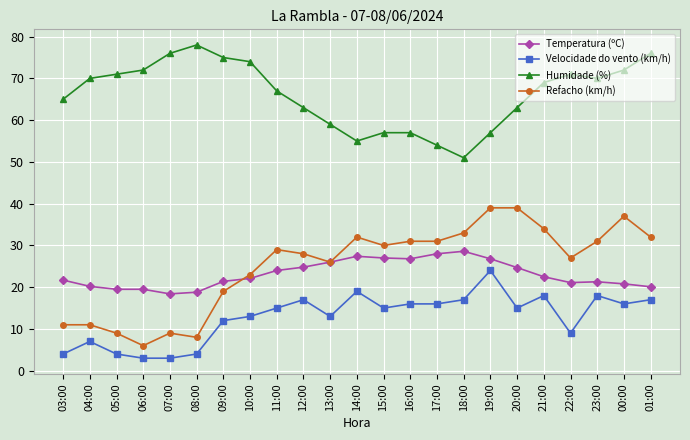

True or false: Velocidade do vento (km/h) has more than 1 interior local peaks.

True